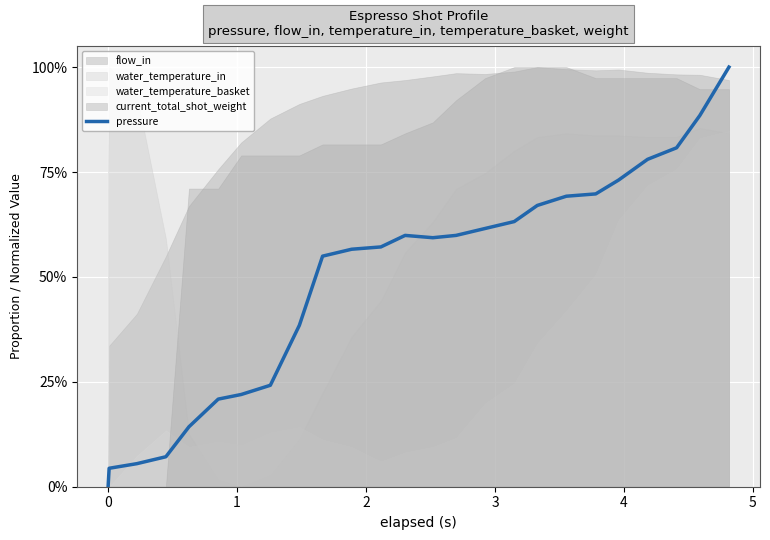

How many values exceed 0?

24